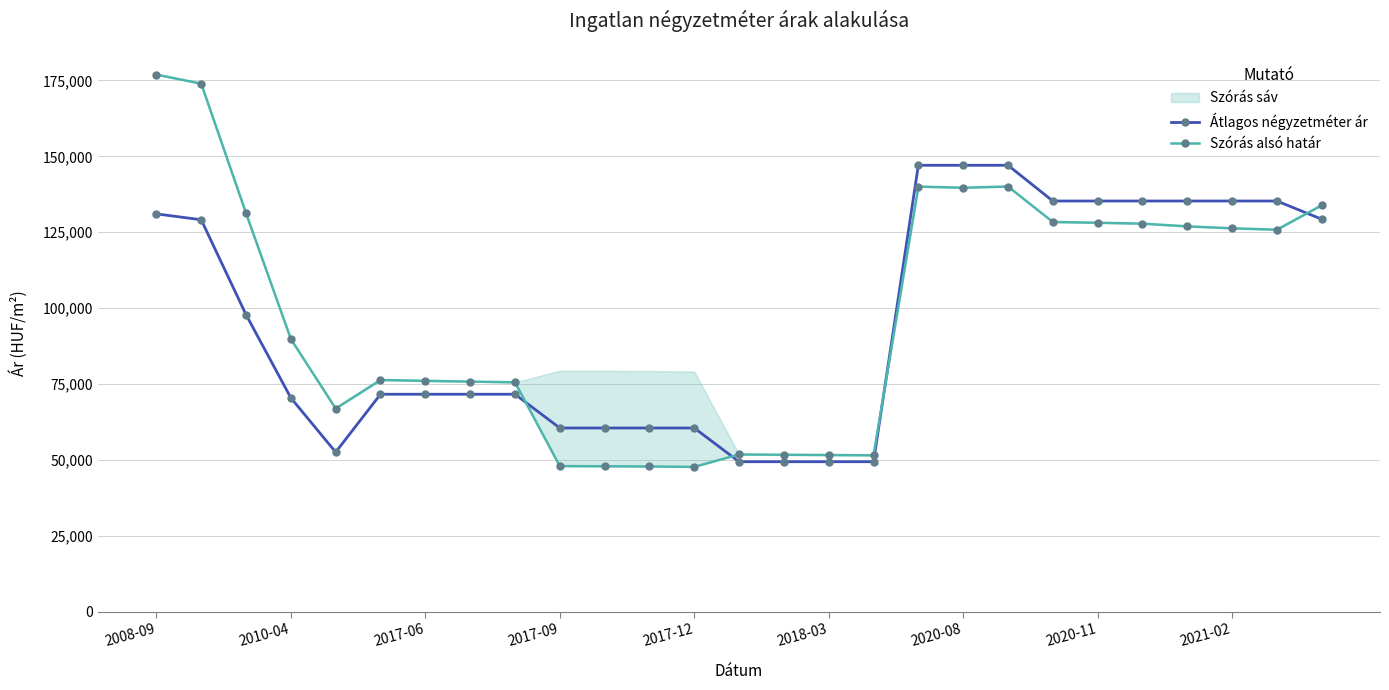

The value of Átlagos négyzetméter ár at 2018-03 is 67260. True or false?

False